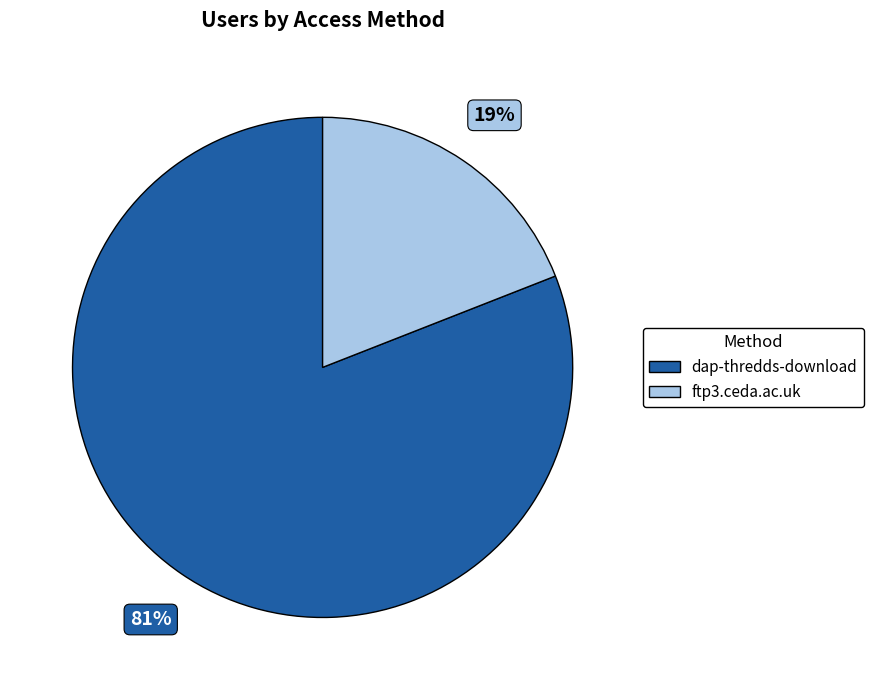

Rank the categories by value from lowest to highest.

ftp3.ceda.ac.uk, dap-thredds-download